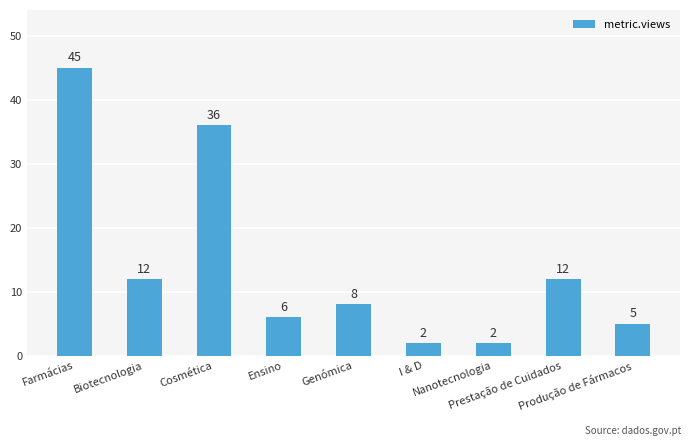

What is the maximum value shown in the chart?

45